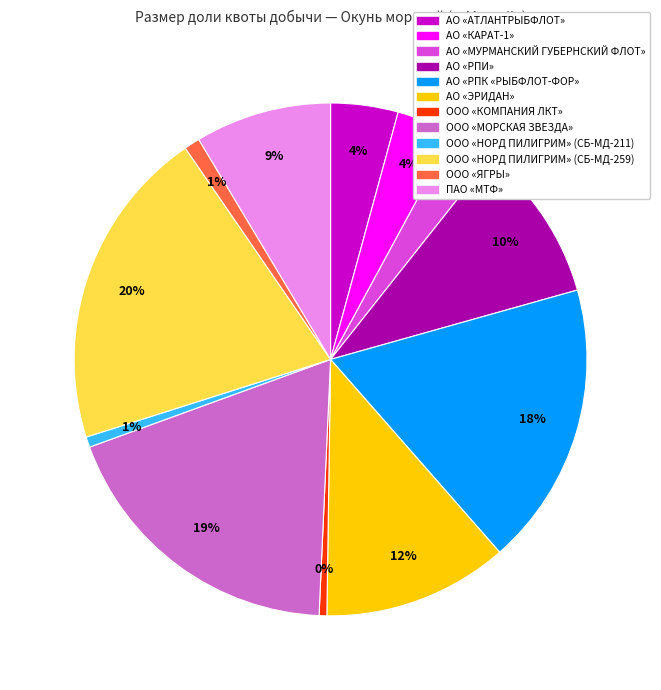

To the nearest percent, what is the difference between the ООО «НОРД ПИЛИГРИМ» (СБ-МД-259) and АО «РПИ» slice percentages?

10%